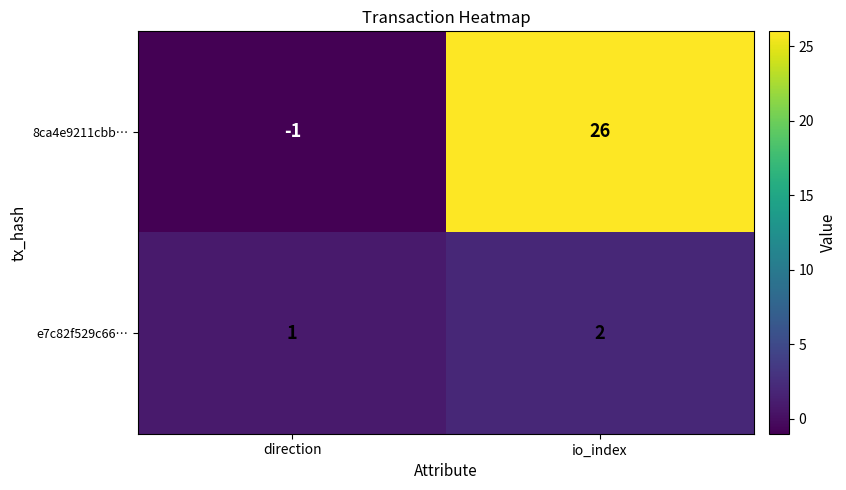

Reading right to left, list all the values displayed in this chart.

8ca4e9211cbb…: io_index=26	direction=-1
e7c82f529c66…: io_index=2	direction=1